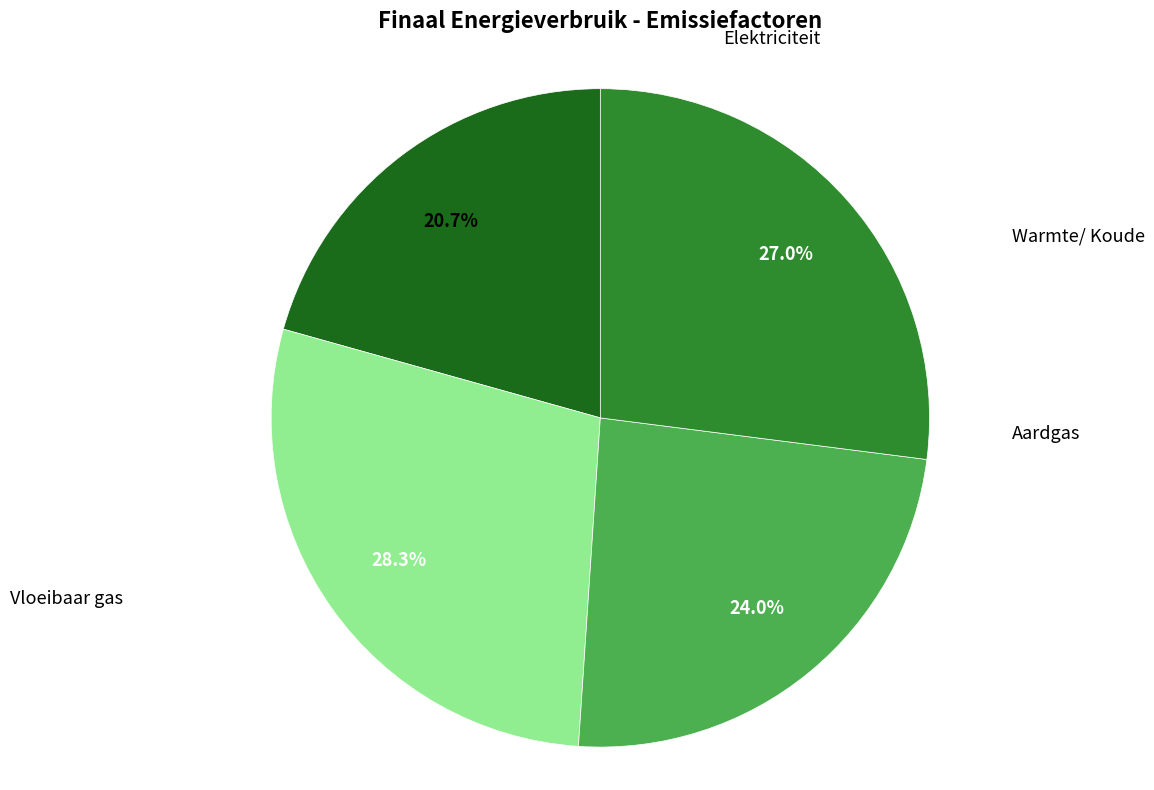

The Elektriciteit slice represents 29% of the pie. True or false?

False